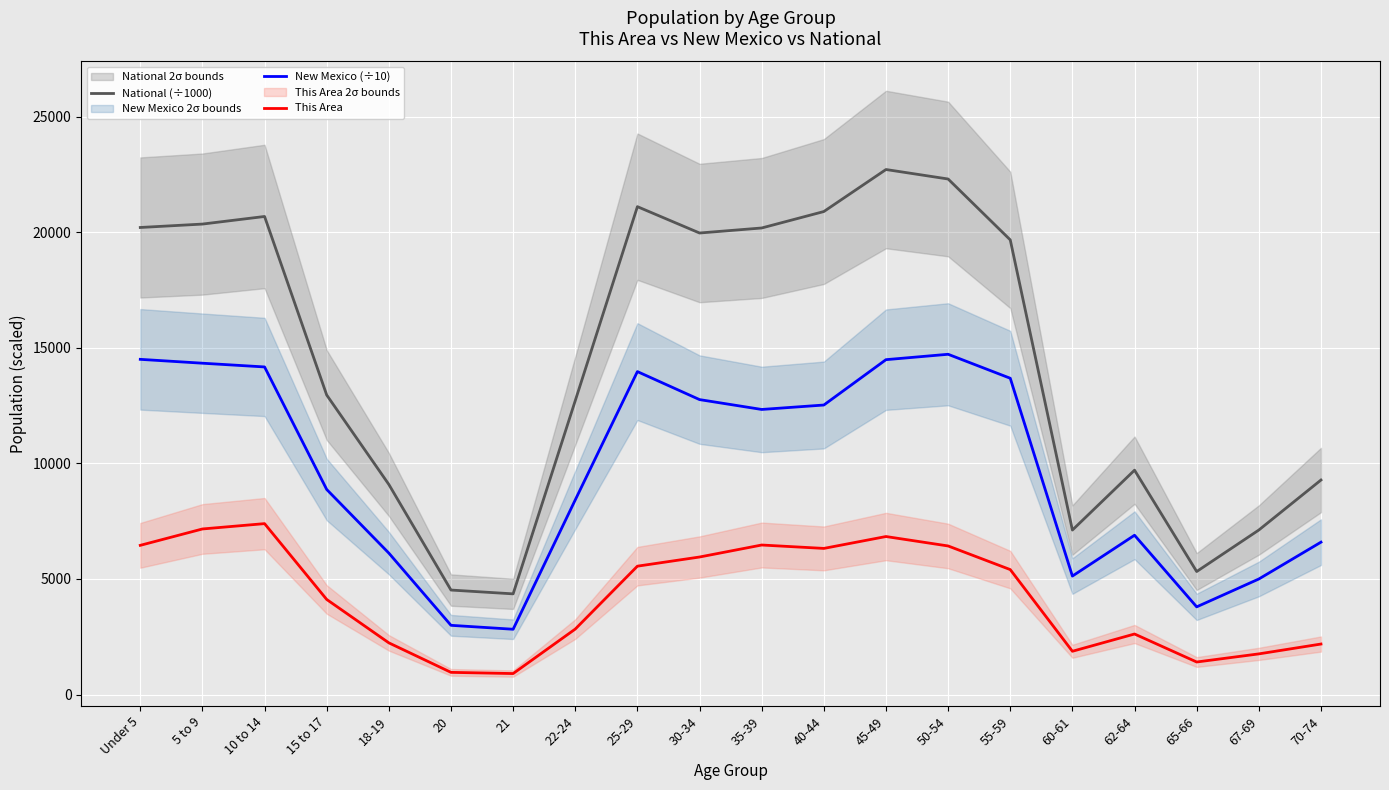

Which series has the largest total across all categories?

National (÷1000)